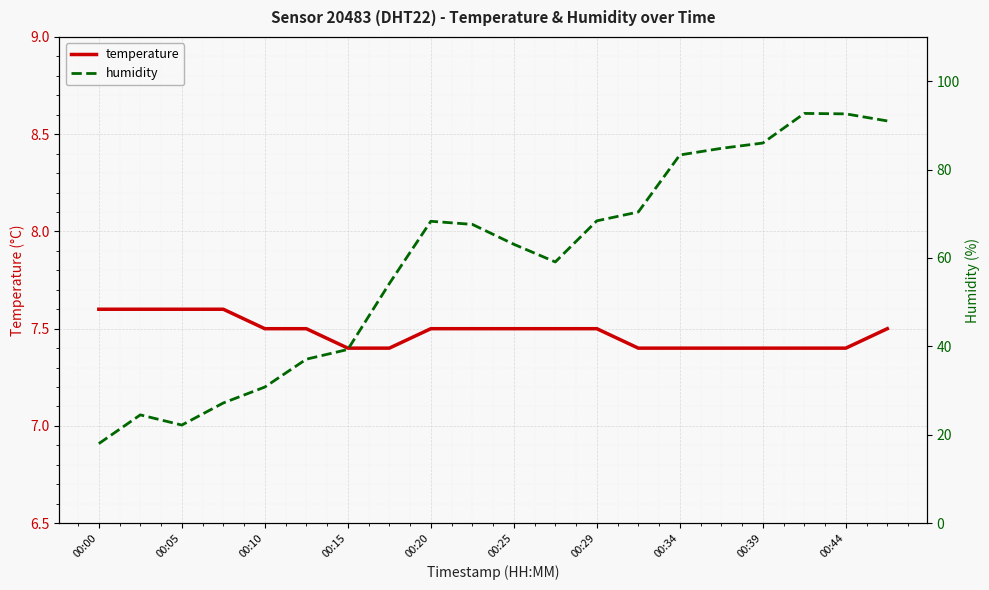

What is the difference between the maximum and second lowest values in the temperature series?

0.2